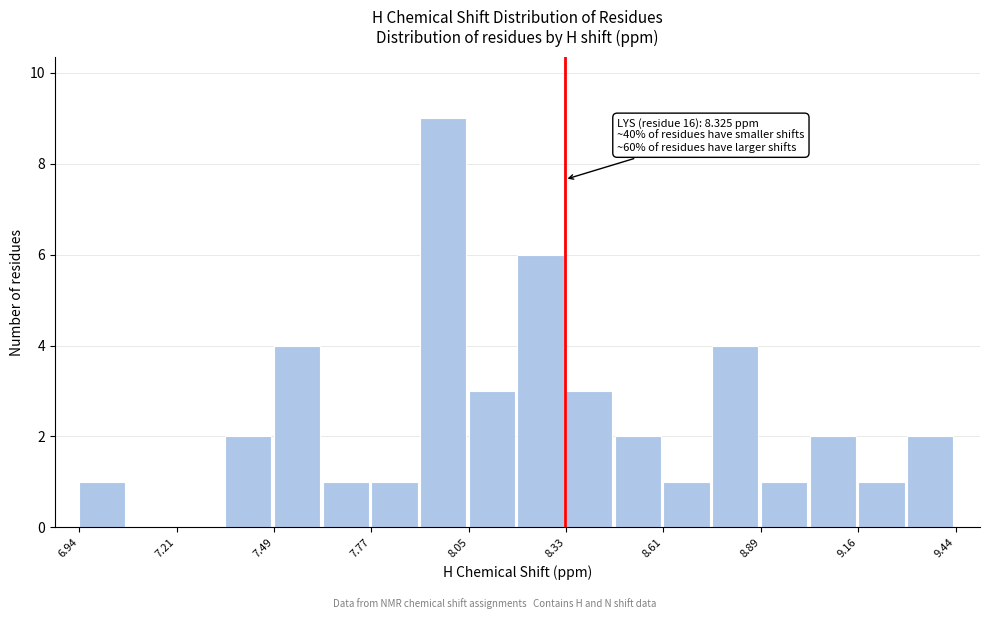

Around what value on the x-axis is the tallest bar? Give the approximate position of its centre, as read against the axis.

8.00